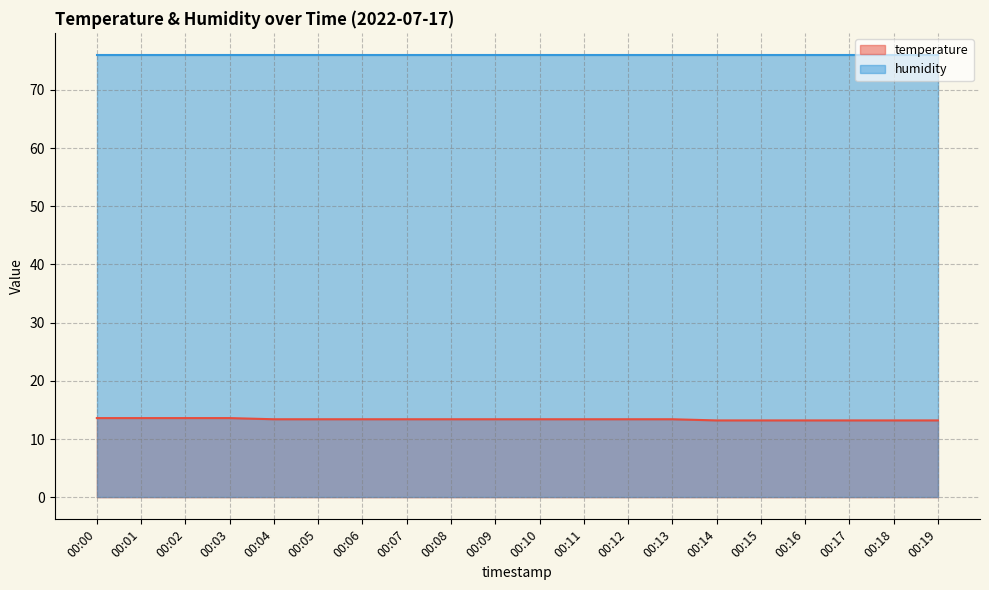

What is the ratio of the value at 00:18 to the value at 00:09?

1.0